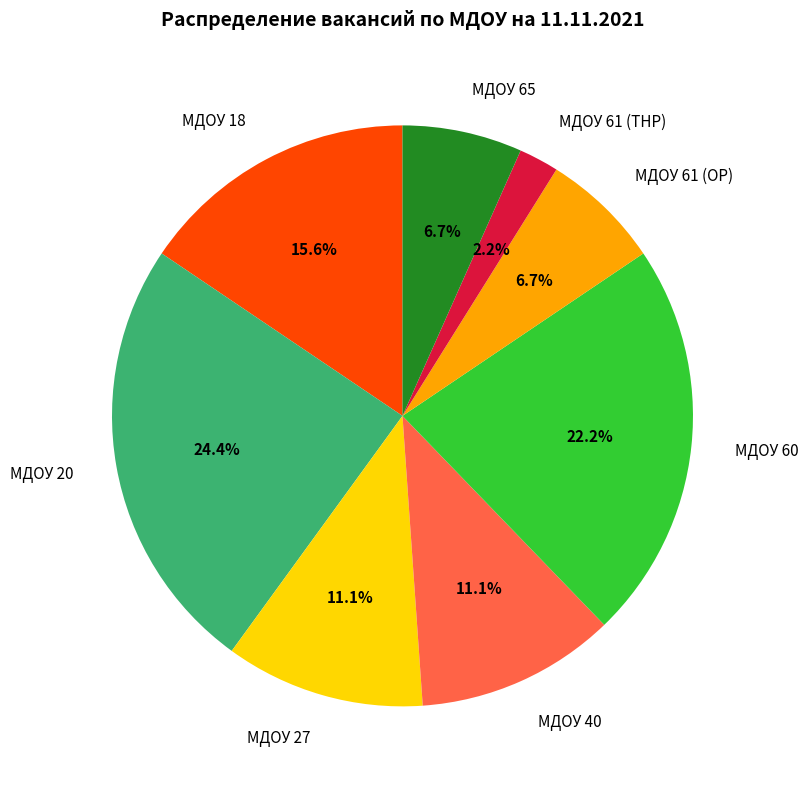

How many slices are in this pie chart?

8